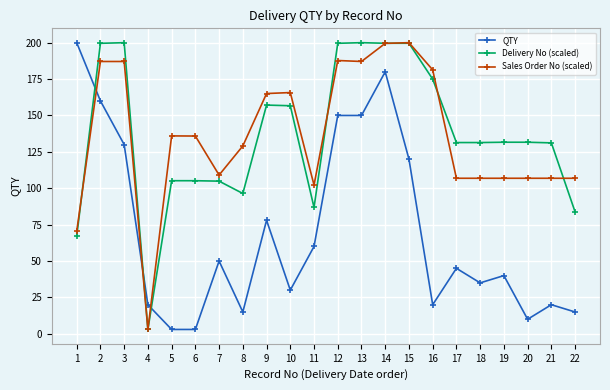

Does the chart have visible grid lines?

Yes